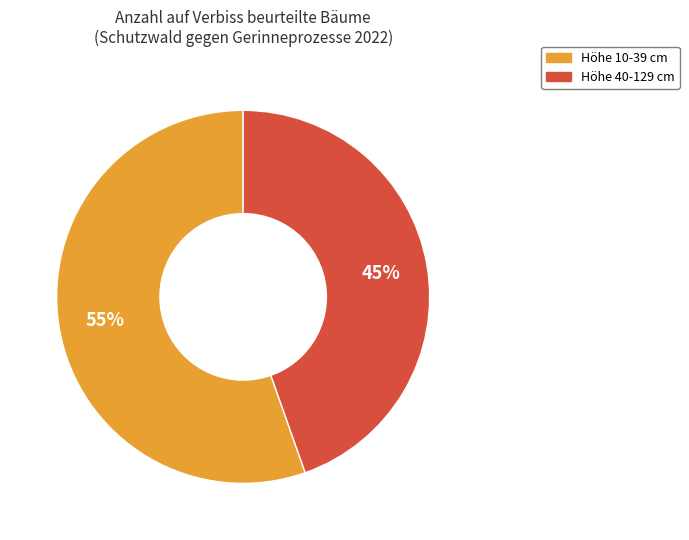

How many slices are in this pie chart?

2